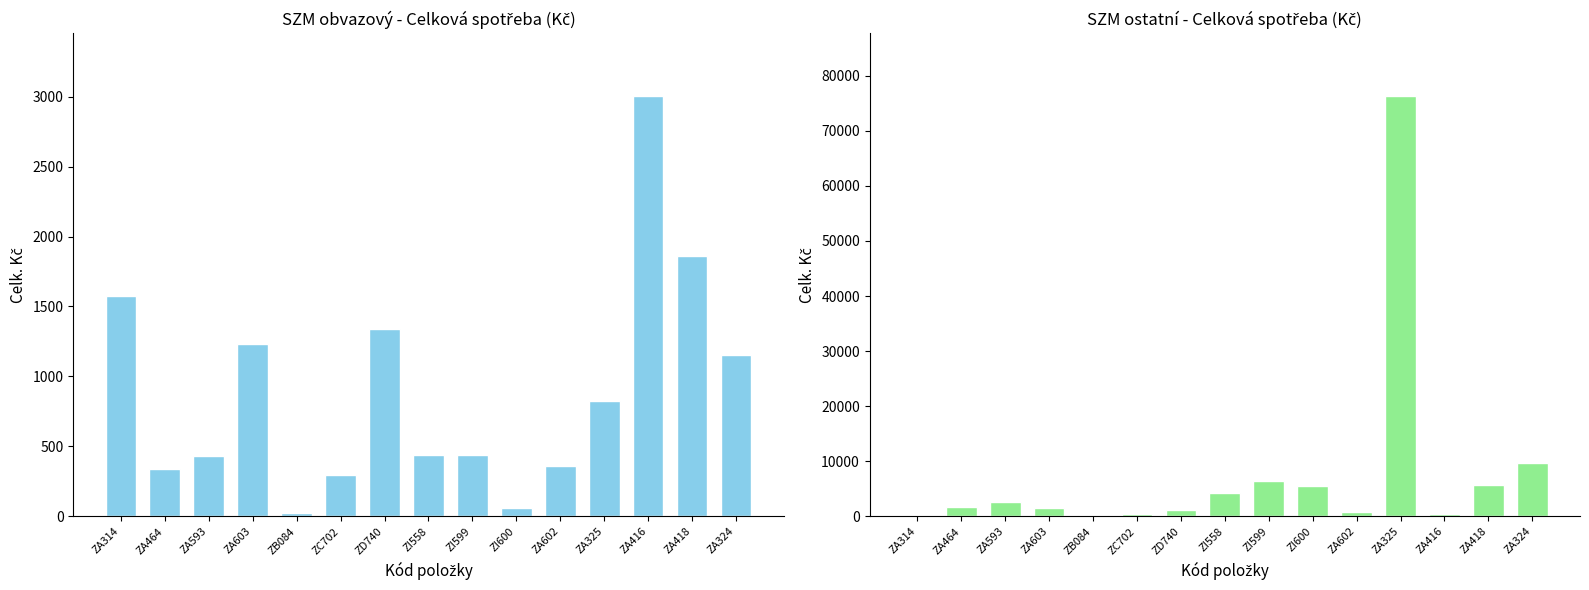

What is the label of the 2nd bar from the right?

ZA418